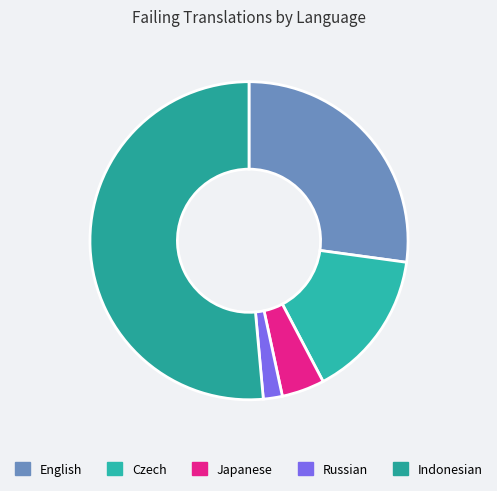

Rank the categories by value from lowest to highest.

Russian, Japanese, Czech, English, Indonesian